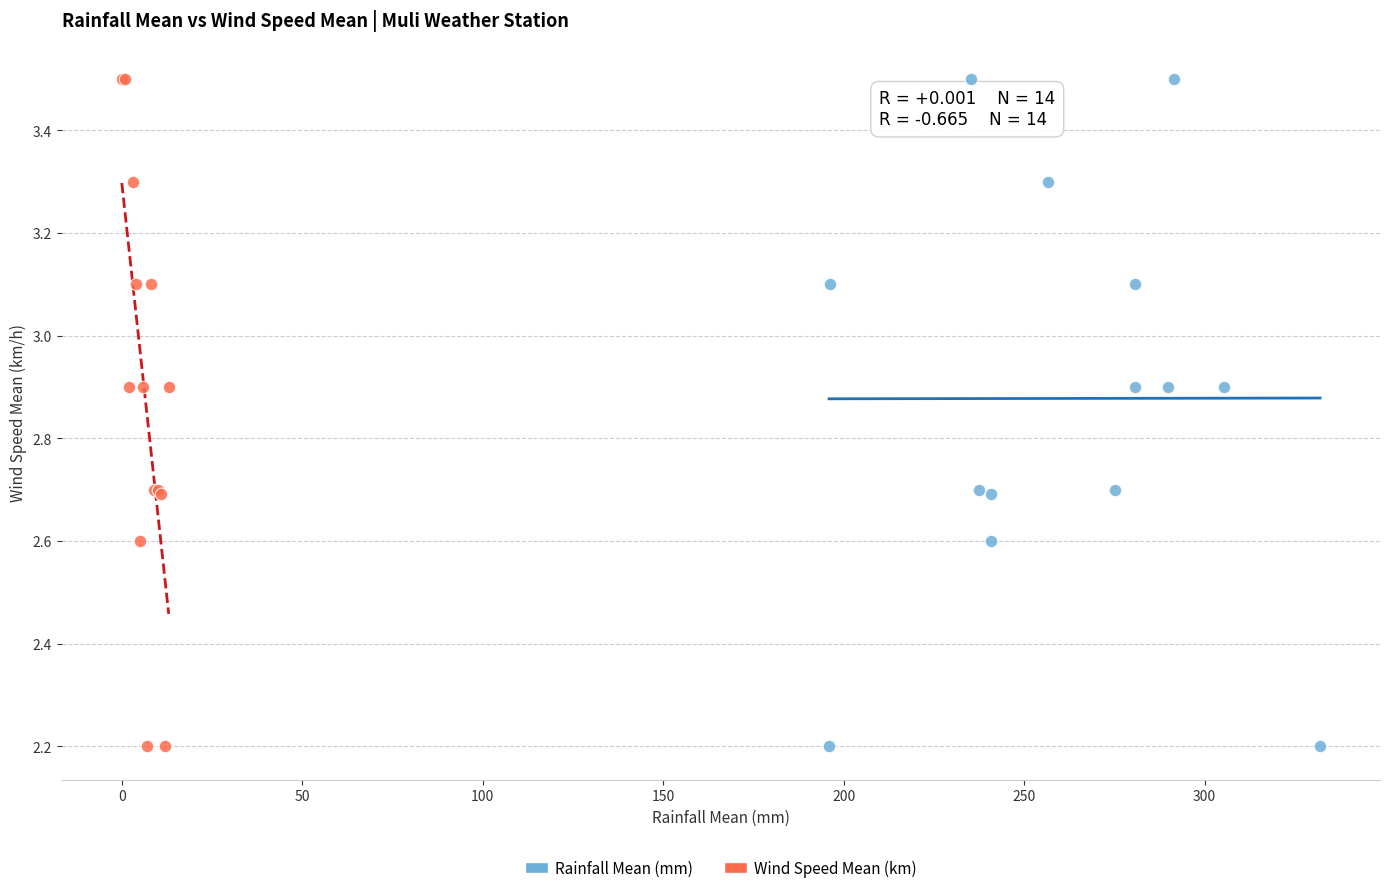

What are all the series names shown in the legend?

Rainfall Mean (mm), Wind Speed Mean (km)